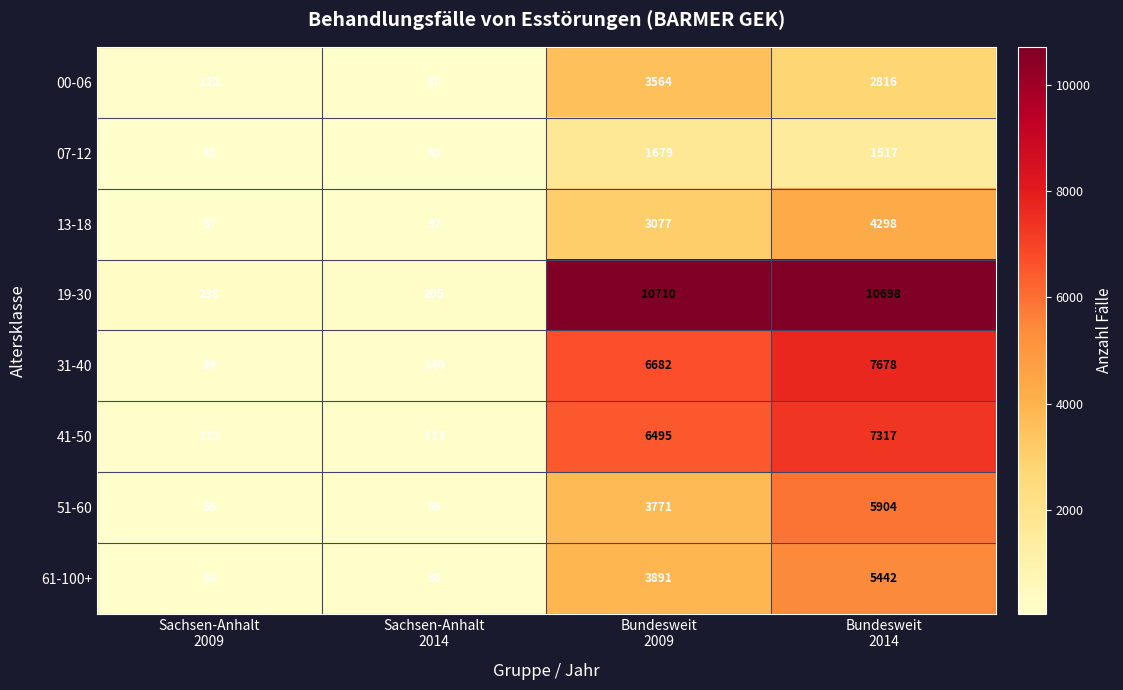

What is the difference between the maximum and second lowest values in the 31-40 series?

7538